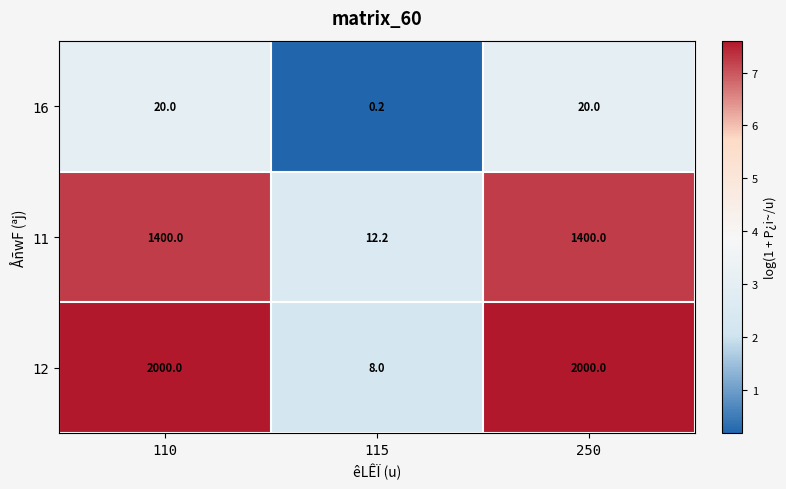

What is the greatest value displayed?

2000.0